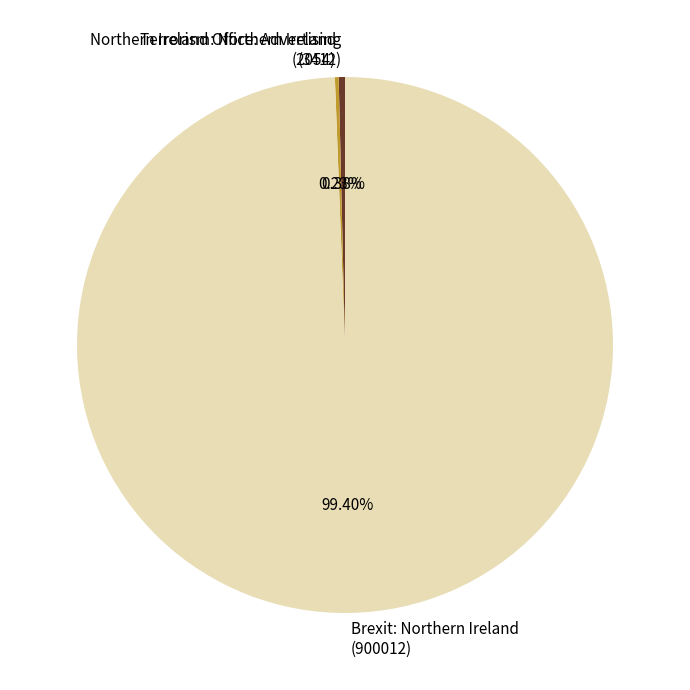

Does Brexit: Northern Ireland (900012) represent more than half of the total?

Yes